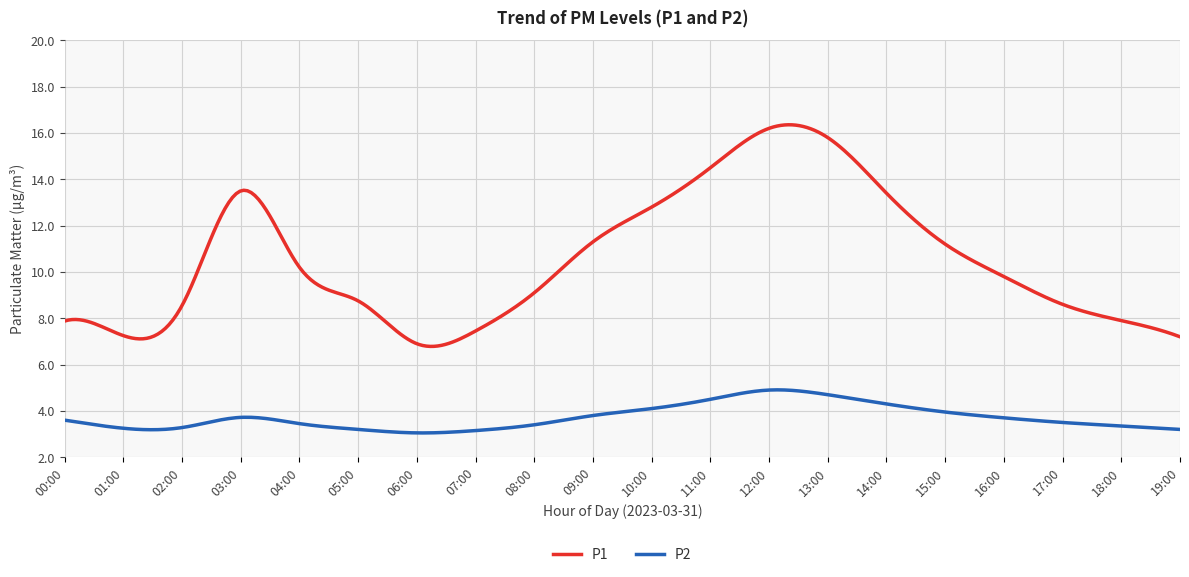

What is the minimum value shown in the chart?

3.0